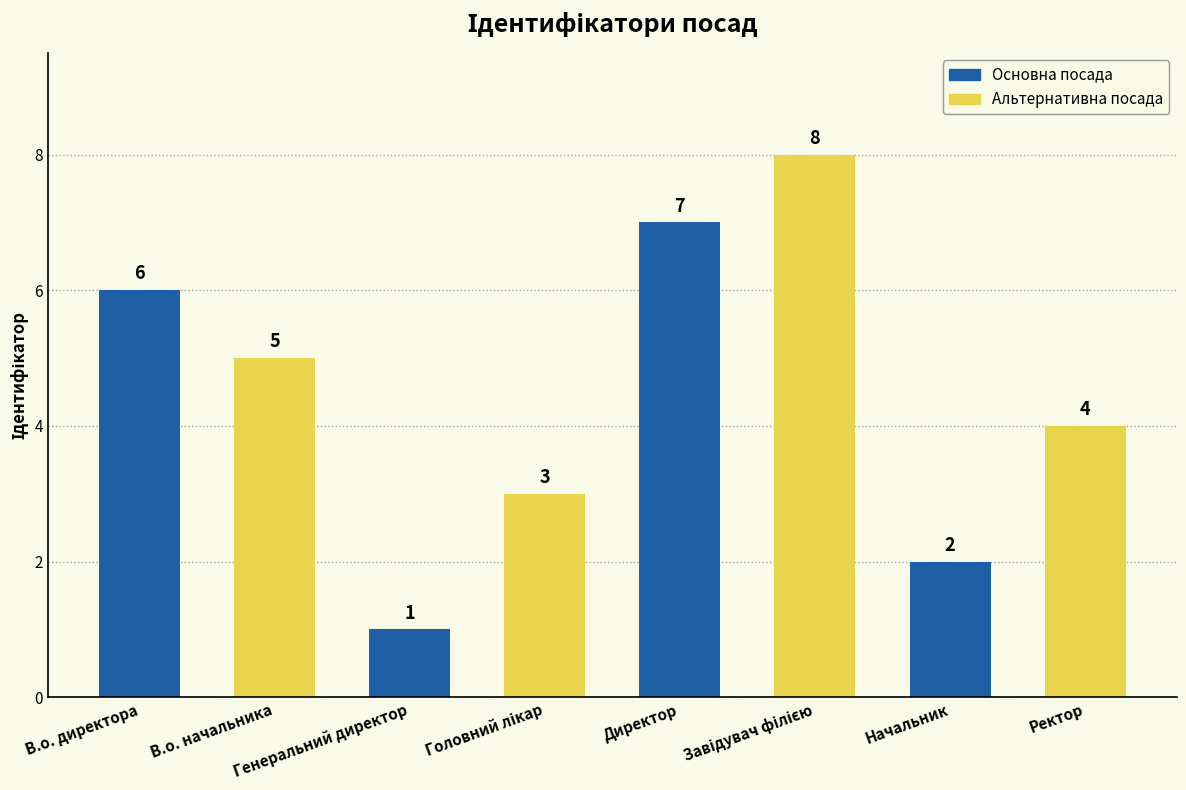

Where does the data first go above 5?

В.о. директора